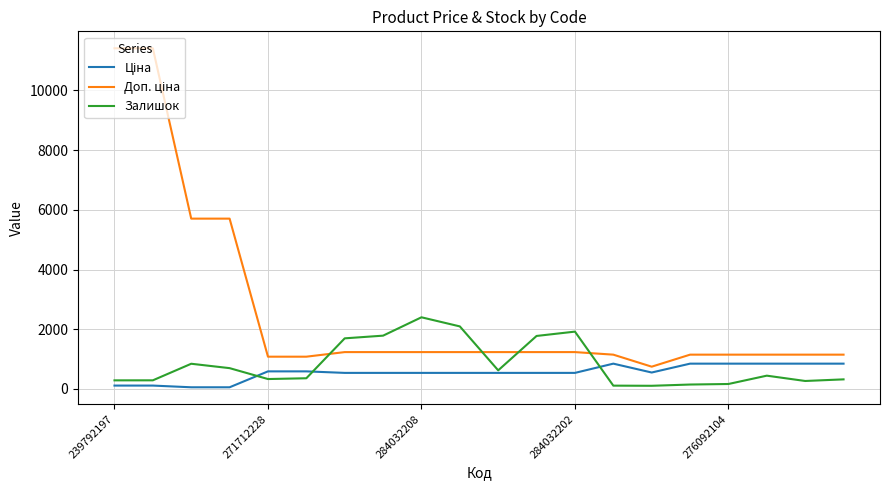

How many lines are shown in the chart?

3